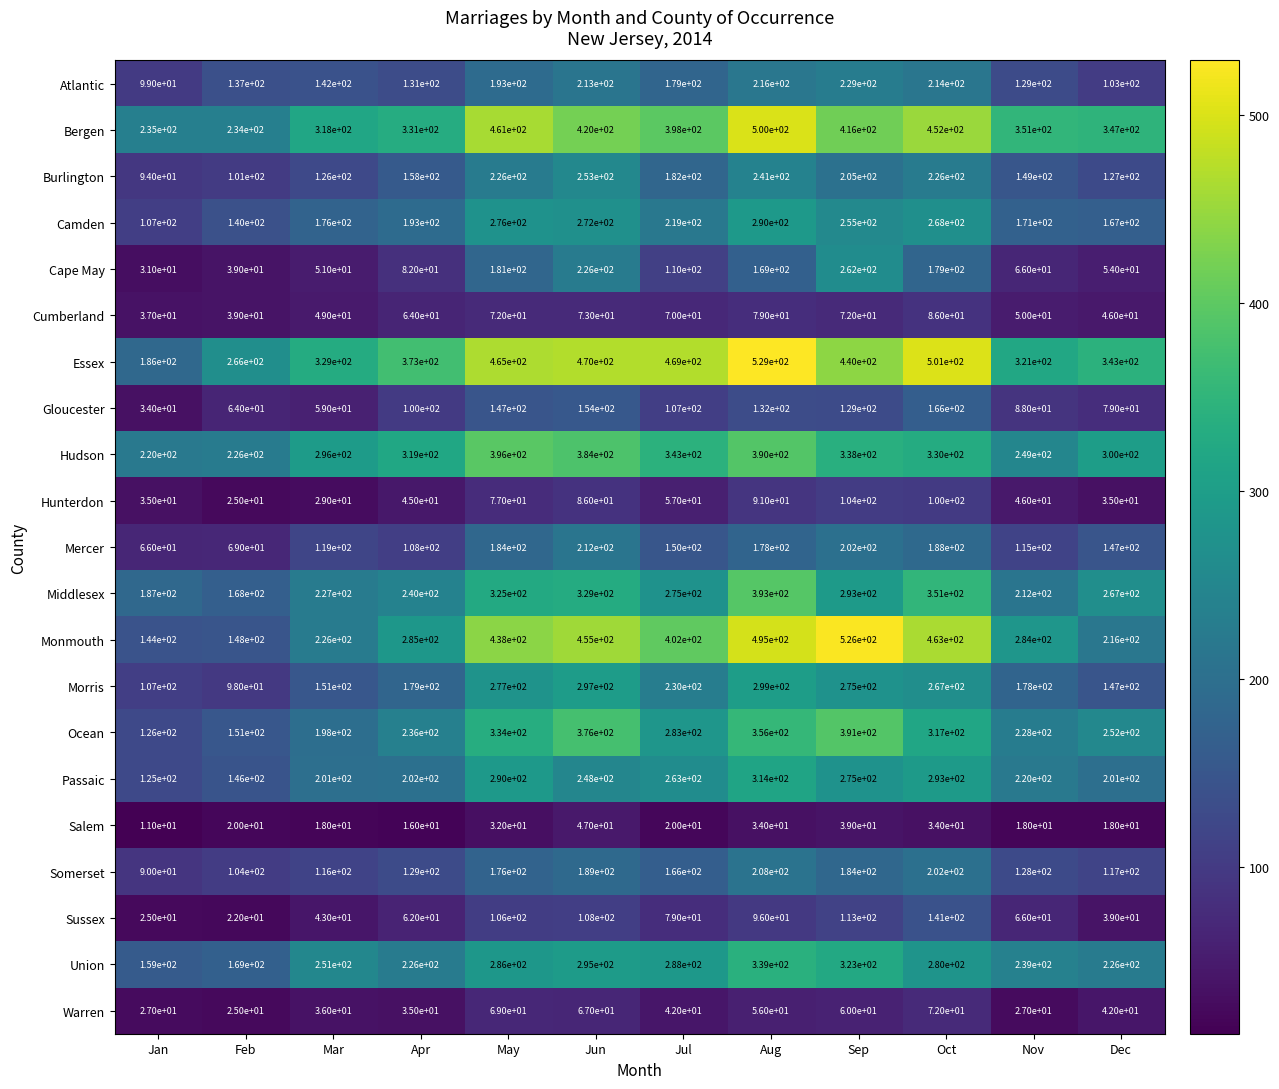

Which series has the largest total across all categories?

Essex